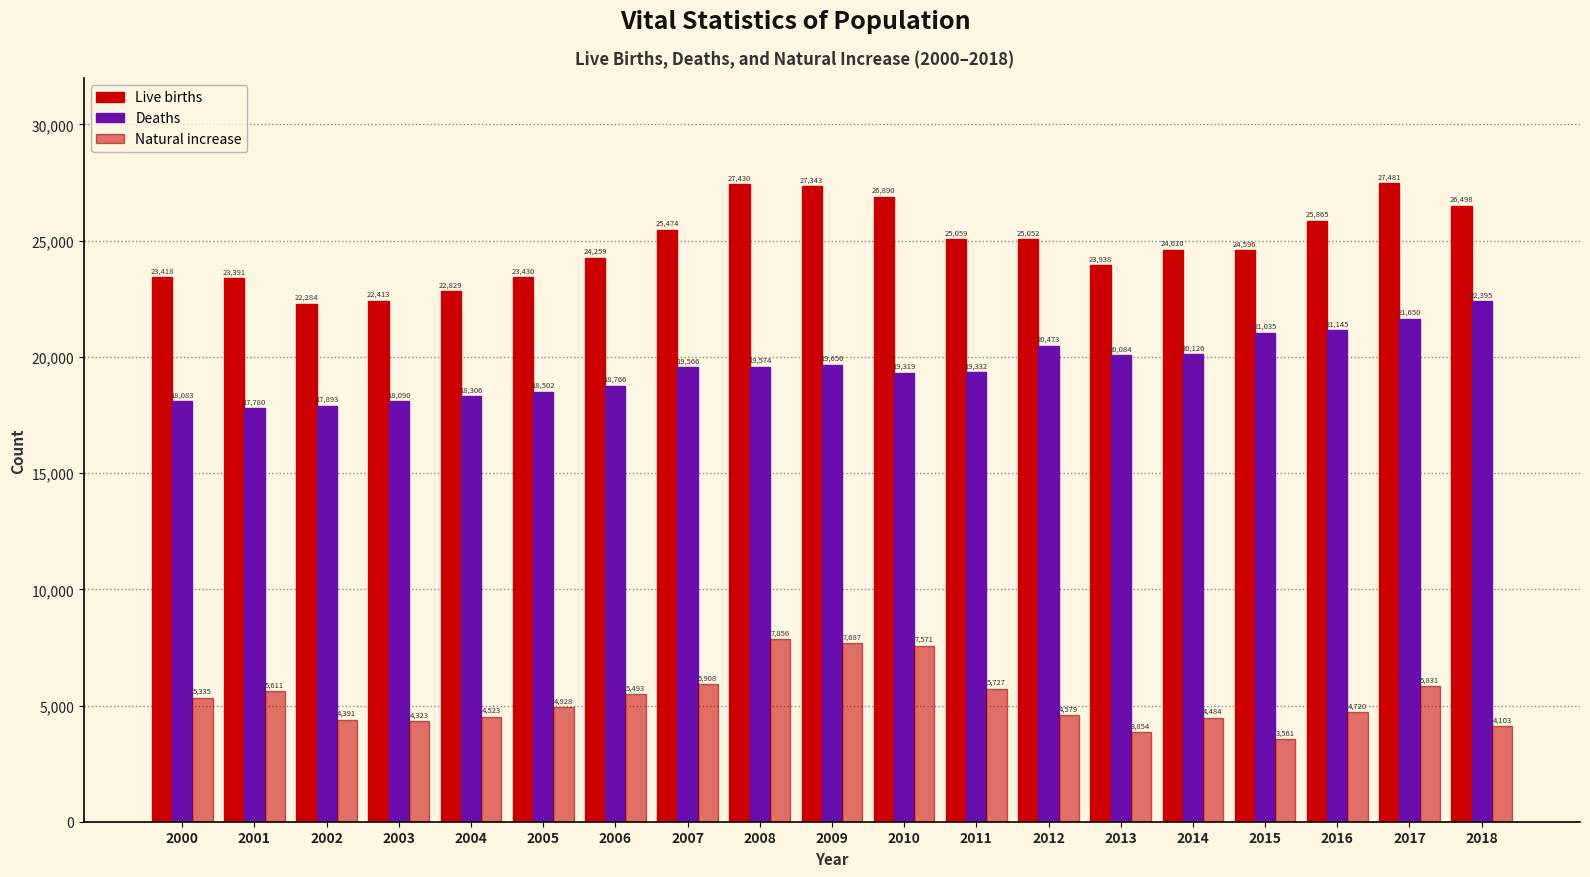

How many bars are there in total?

57